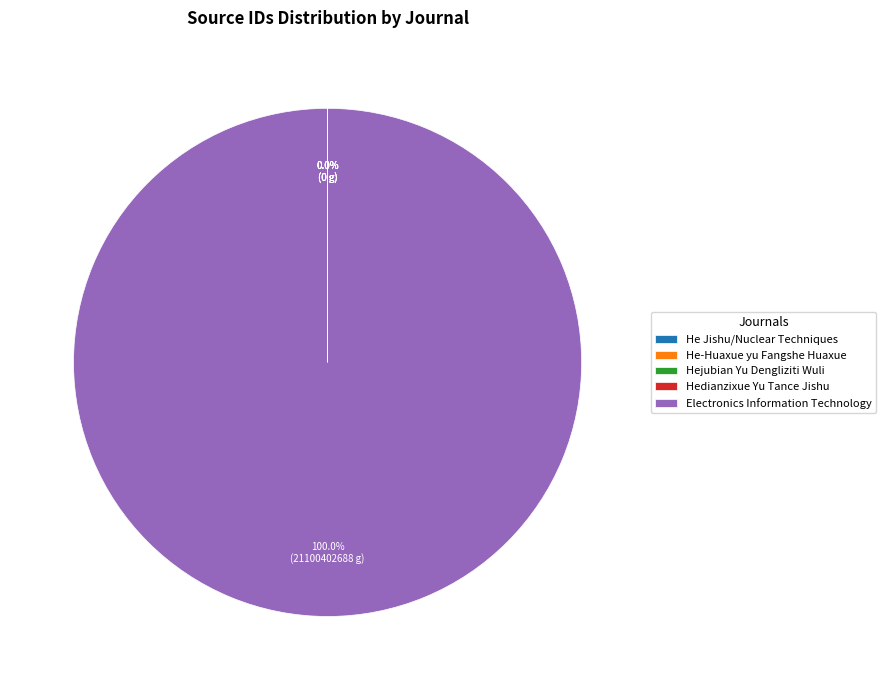

Which category has the biggest portion of the pie?

Electronics Information Technology